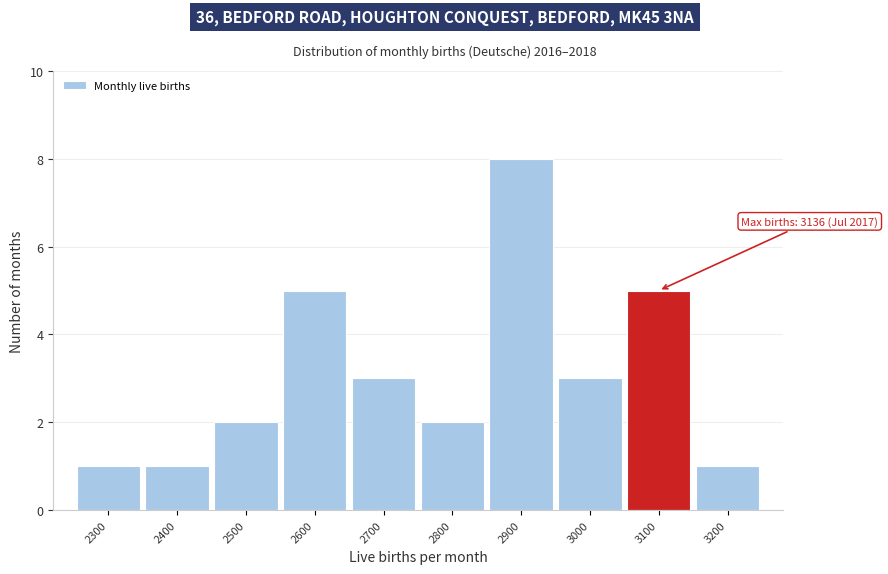

Reading left to right, transcribe all the data shown in this chart.

1	1	2	5	3	2	8	3	5	1